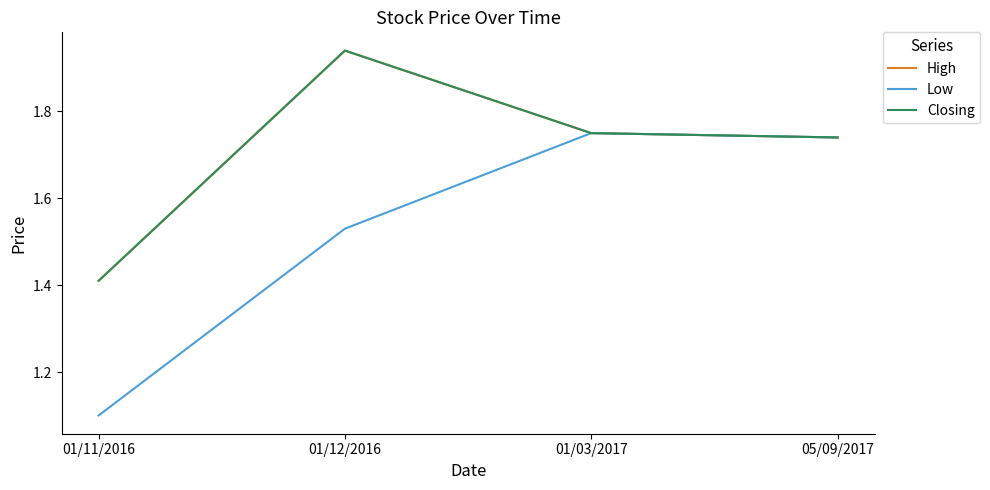

Between 01/12/2016 and 05/09/2017, which is larger?

01/12/2016